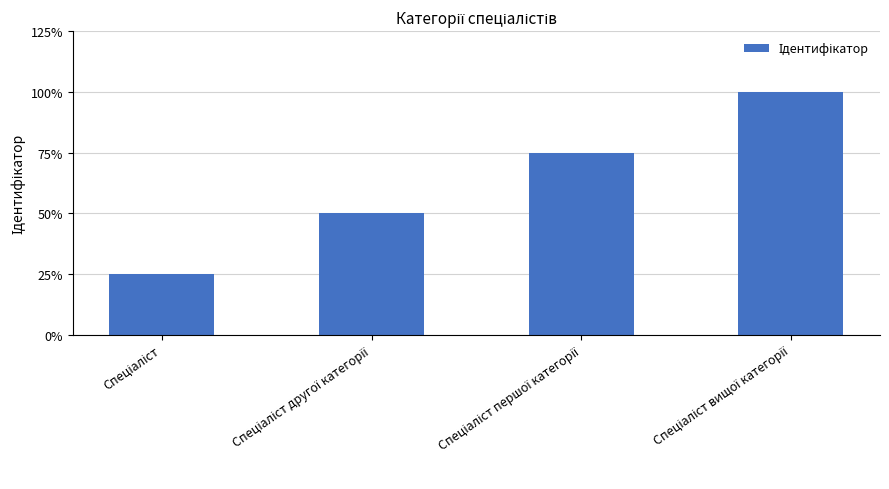

Are the bars horizontal?

No